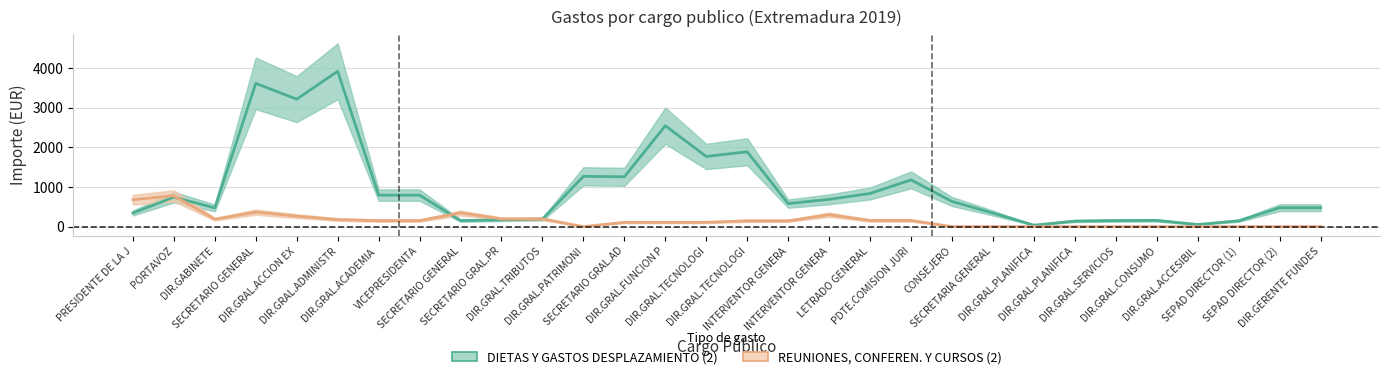

True or false: DIETAS Y GASTOS DESPLAZAMIENTO (2) and REUNIONES, CONFEREN. Y CURSOS (2) cross at least once.

True